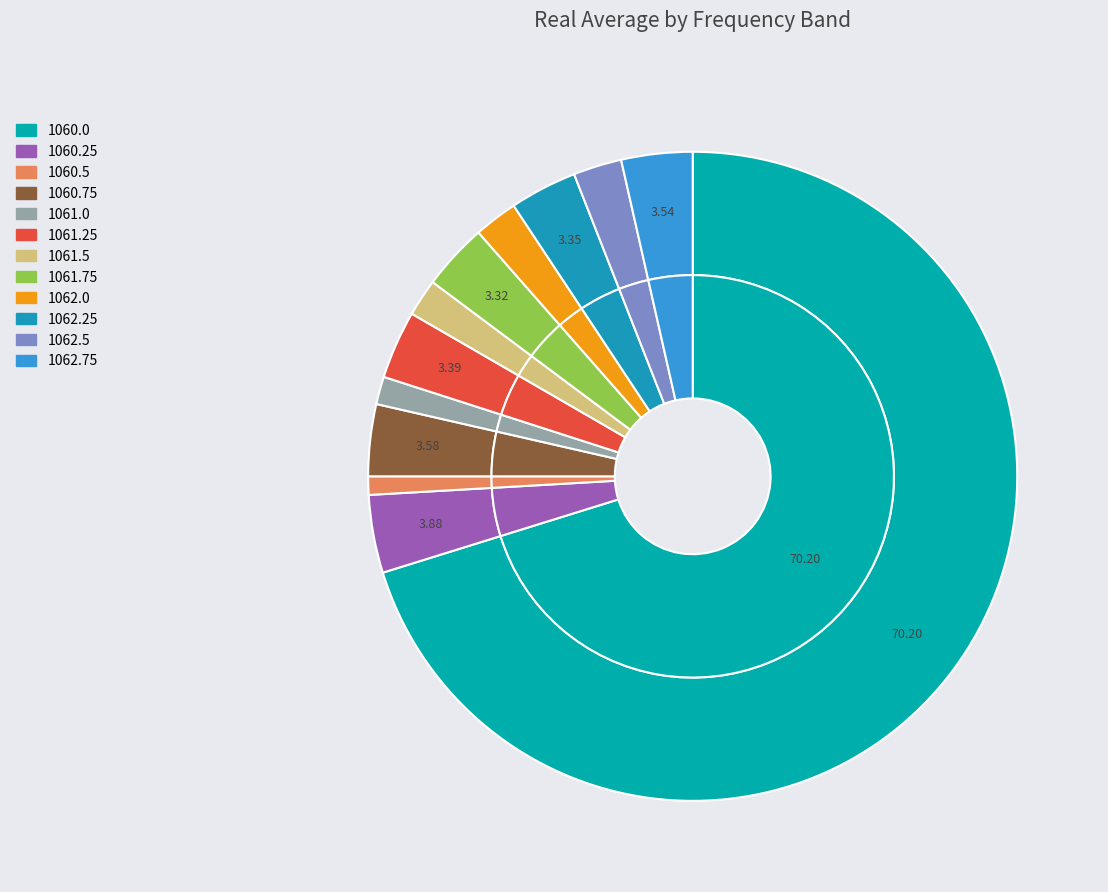

To the nearest percent, what is the combined percentage of 1062.75 and 1060.5?

4%